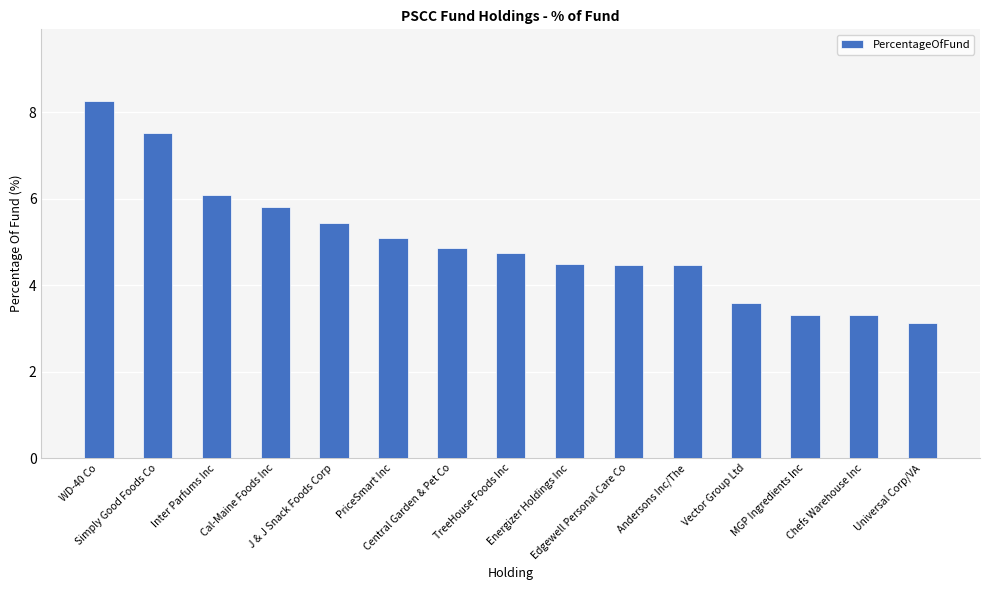

The chart shows a value of 4.5 at Energizer Holdings Inc. True or false?

True